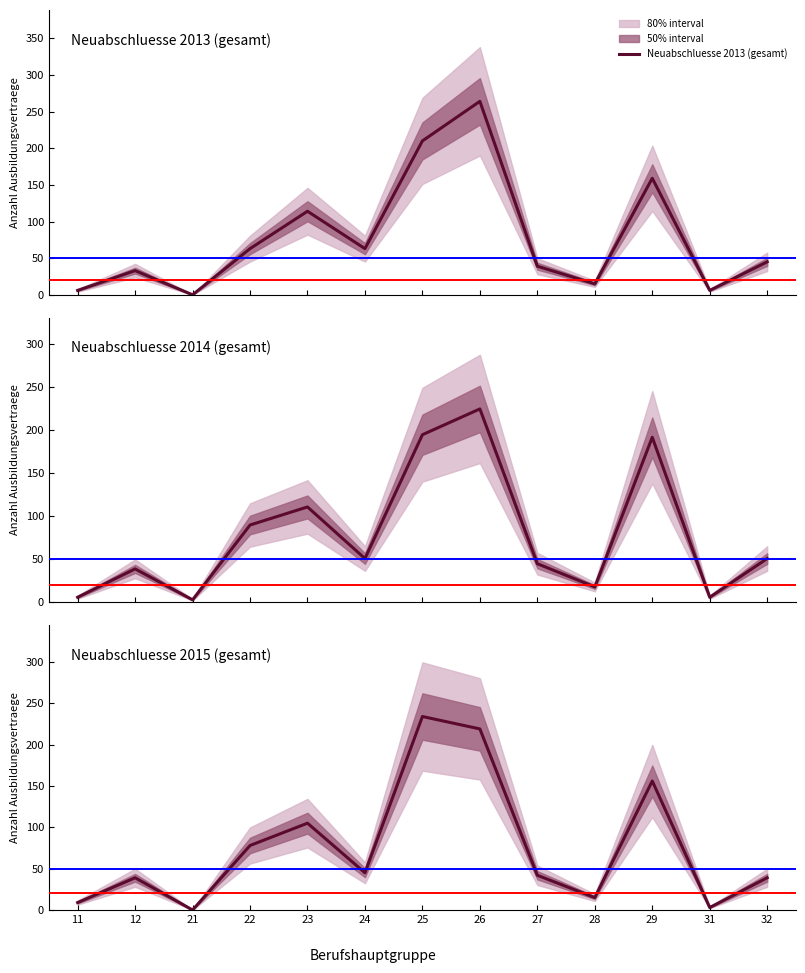

Where is the first local maximum for Neuabschluesse 2013 (gesamt)?

12